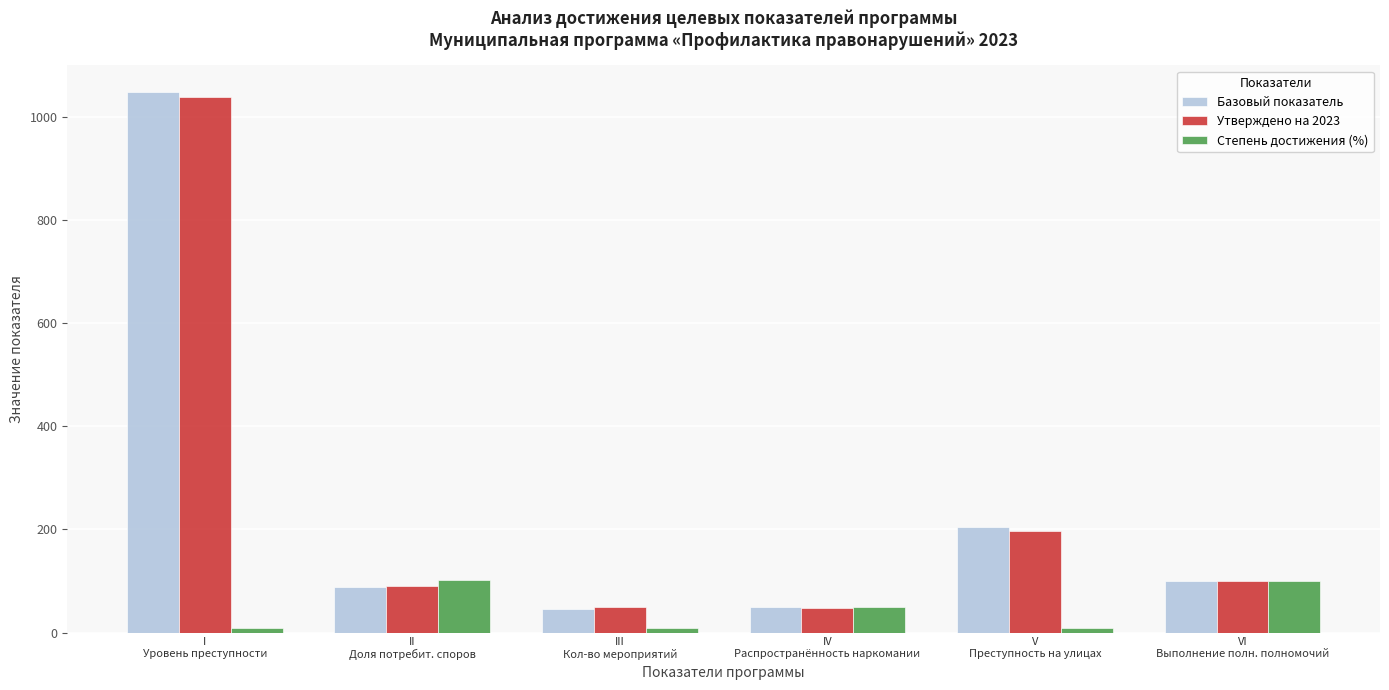

How many values in the Базовый показатель series are below 100?

3